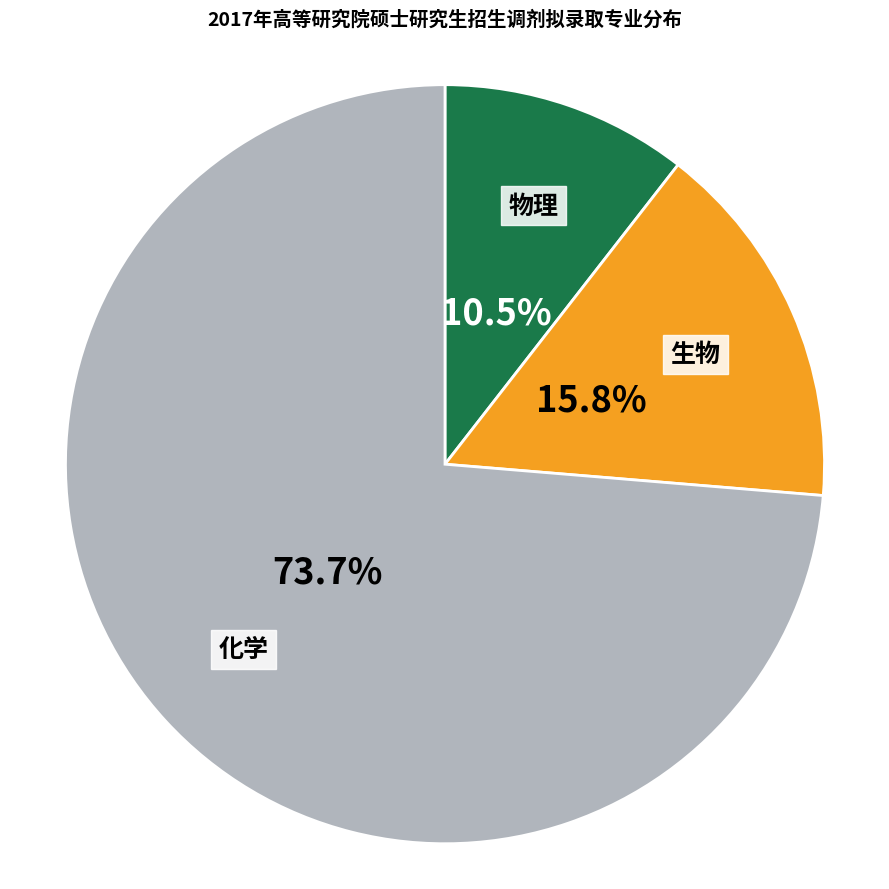

Is it true that 化学 is 88% of the pie?

False